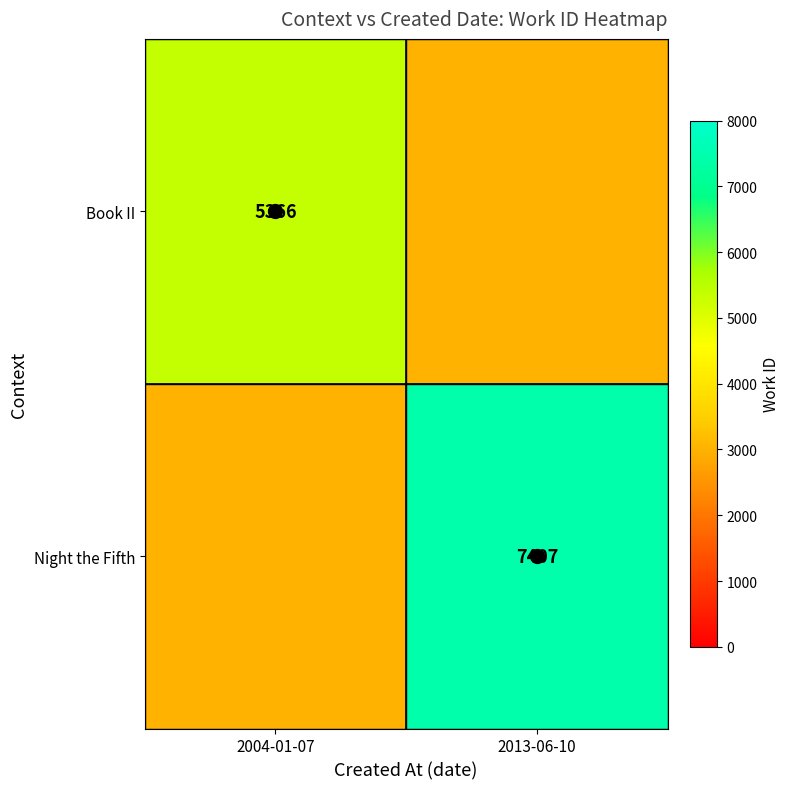

What is the total value across all series at 2004-01-07?

8366